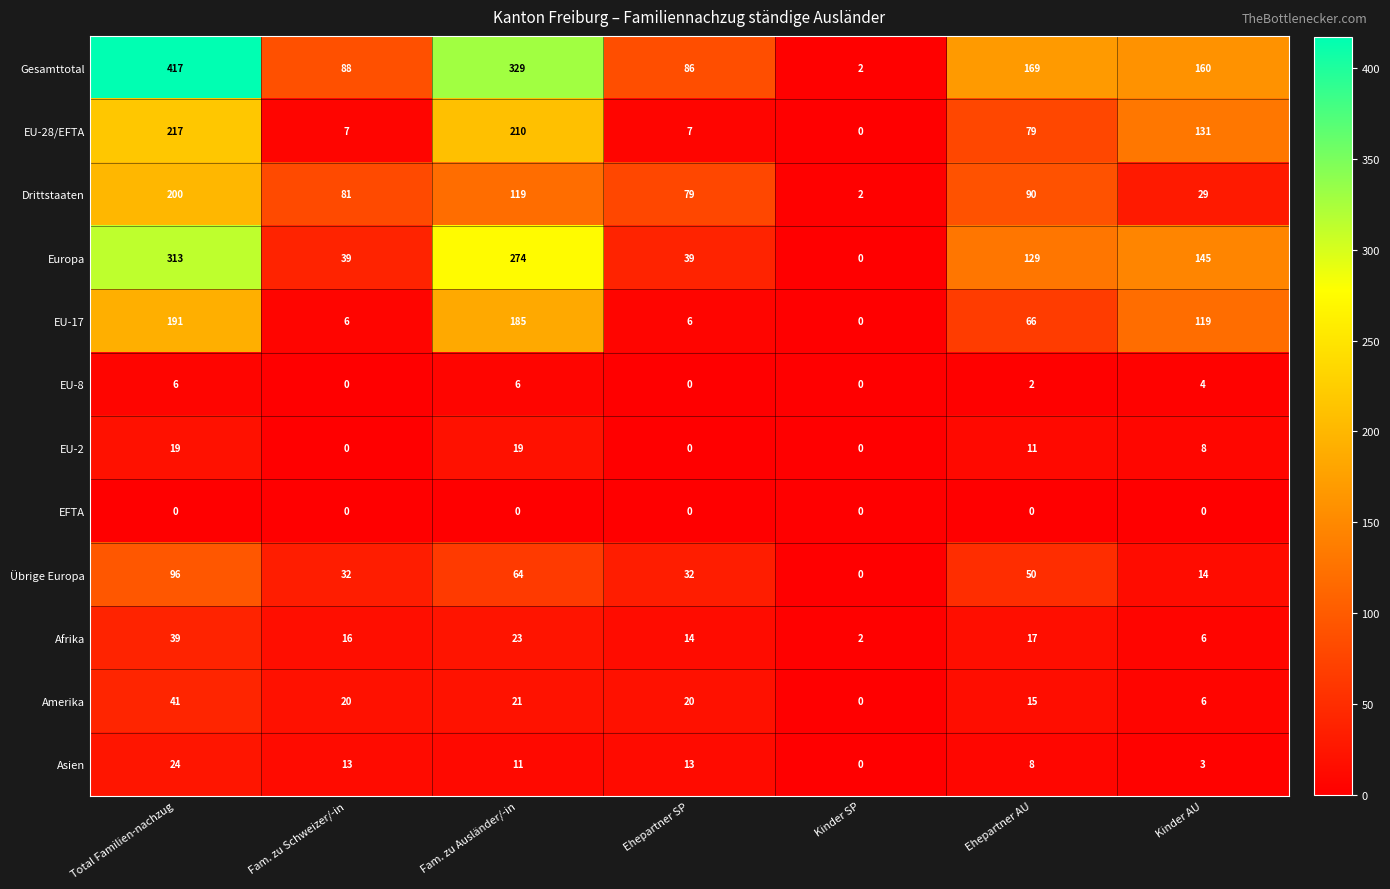

What is the greatest value displayed?

417